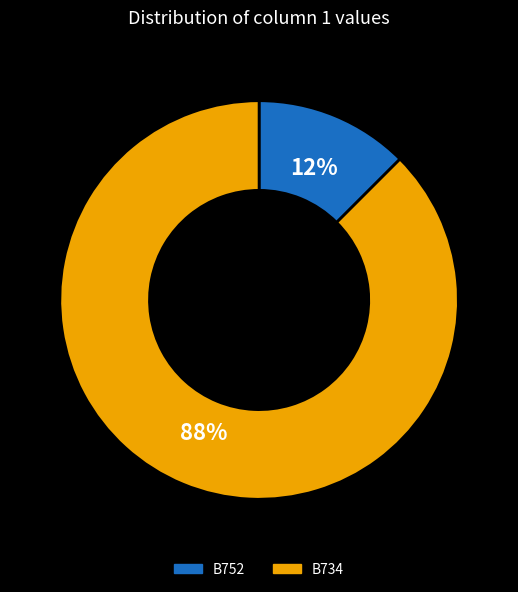

The B752 slice represents 12% of the pie. True or false?

True